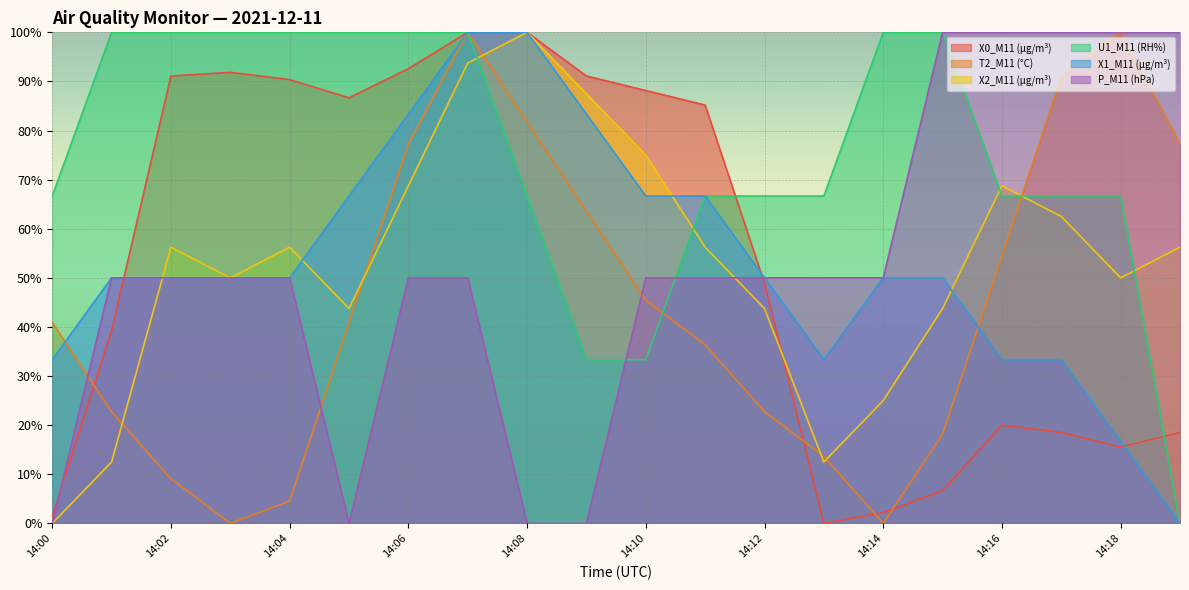

At how many categories does at least one series exceed 13?

20